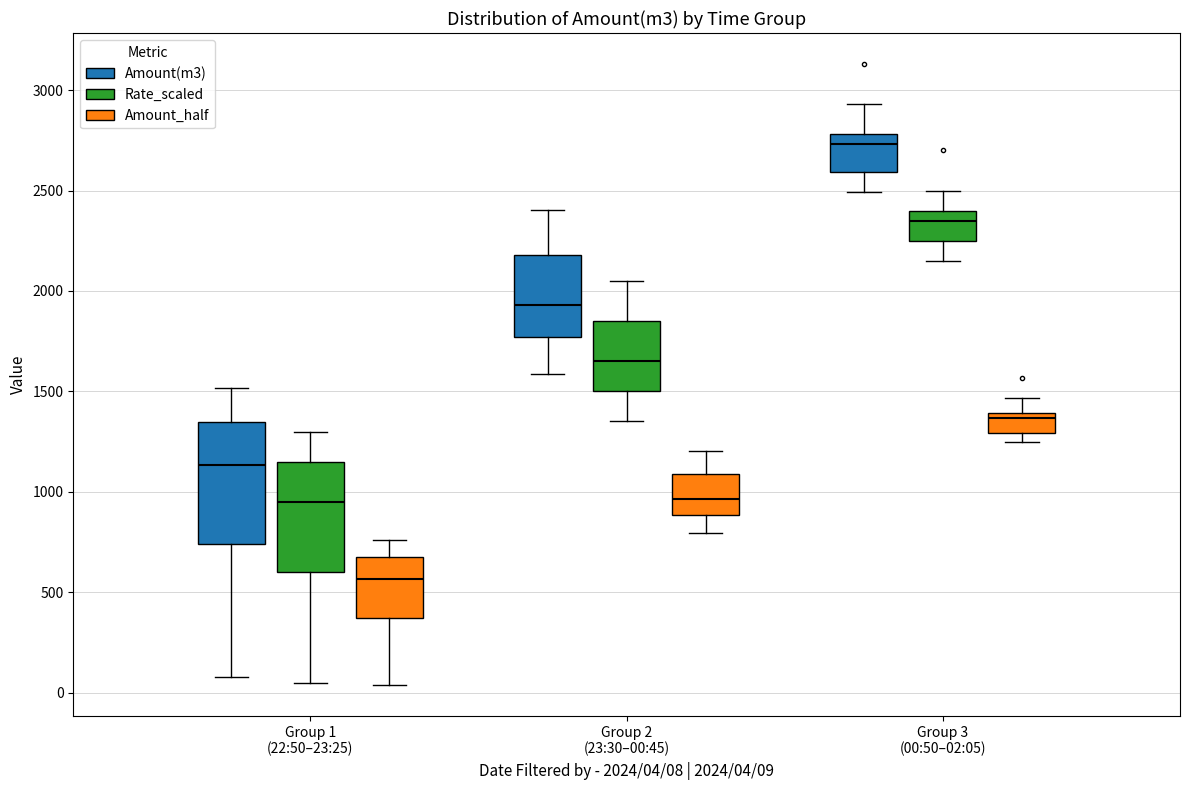

Where is the upper edge of the box for Group 2 (23:30–00:45) (Amount_half) on the y-axis? The values are not printed on the chart, so give them approximately, as read against the axis.

1100